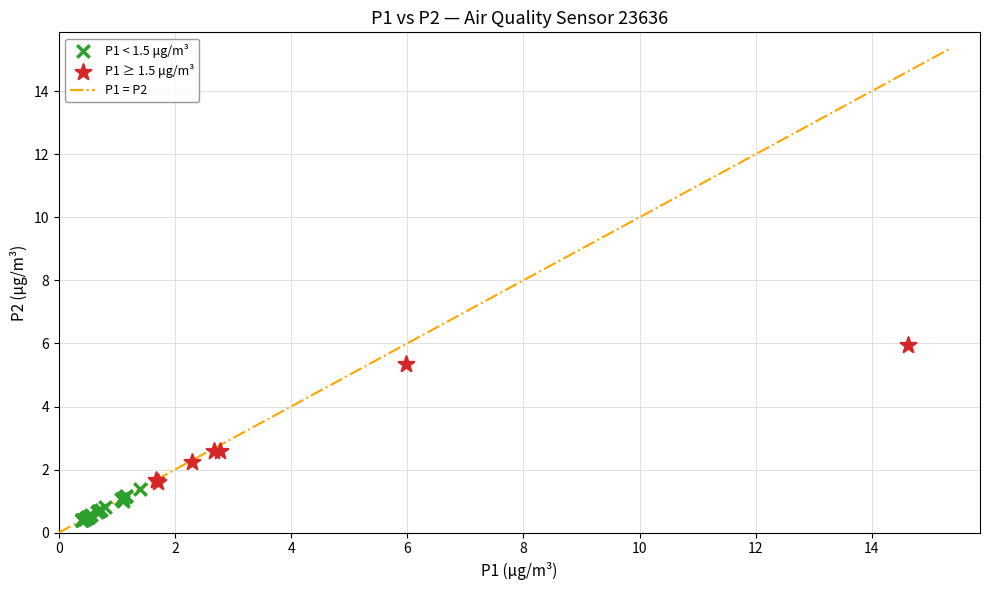

Which series contains the highest Y value?

P1 ≥ 1.5 μg/m³